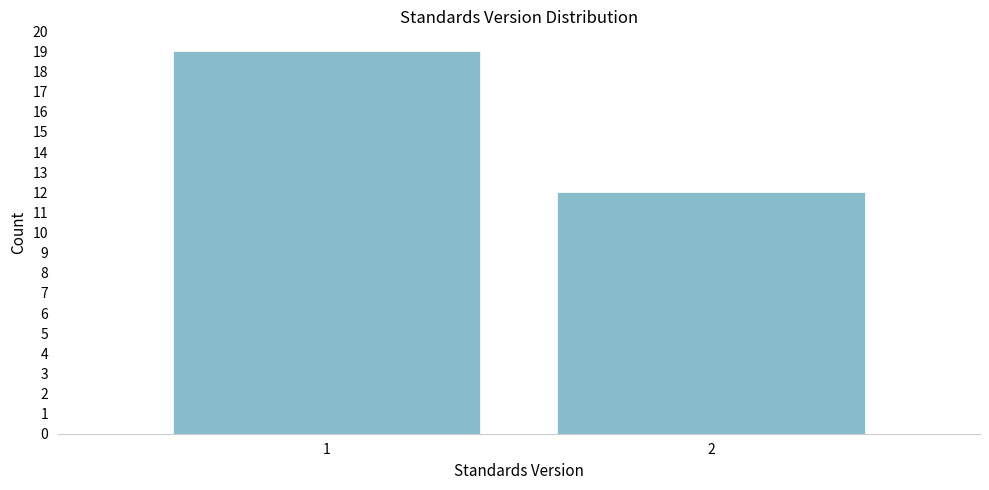

Reading left to right, what are all the values shown in this chart?

19	12